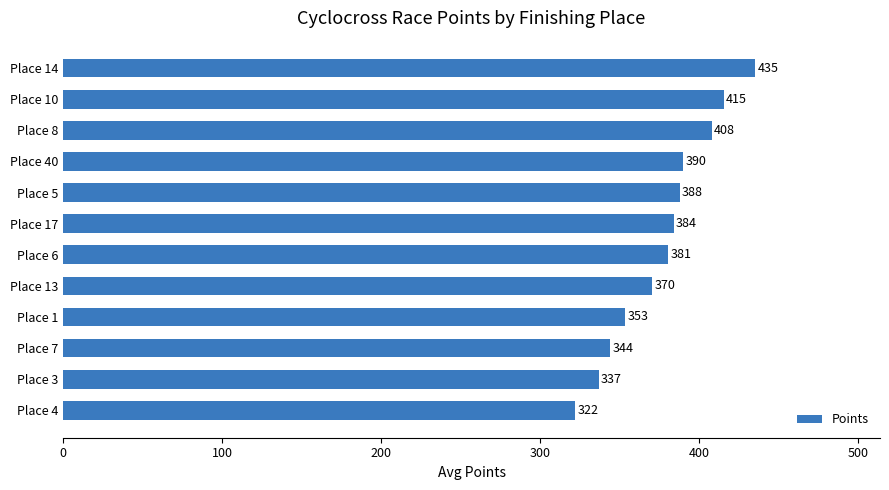

Which has a higher value, Place 7 or Place 6?

Place 6